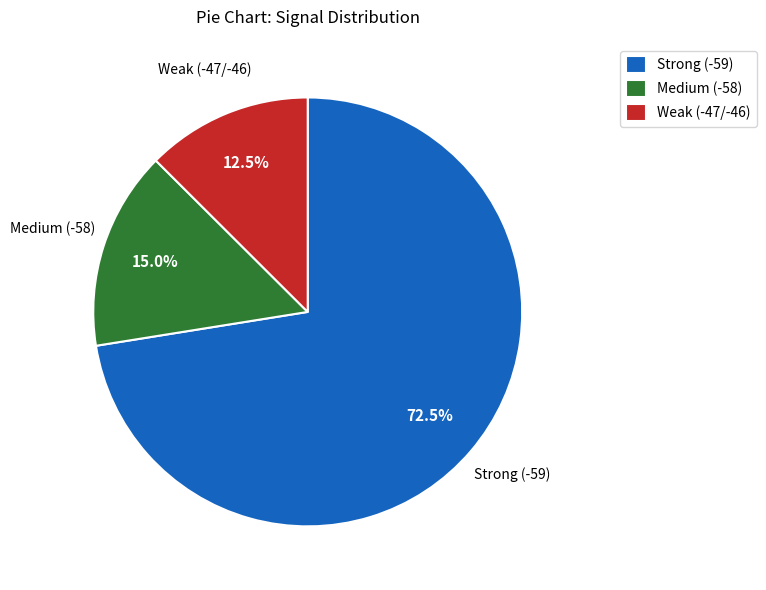

What portion of the pie excludes Strong (-59)?

27.5%